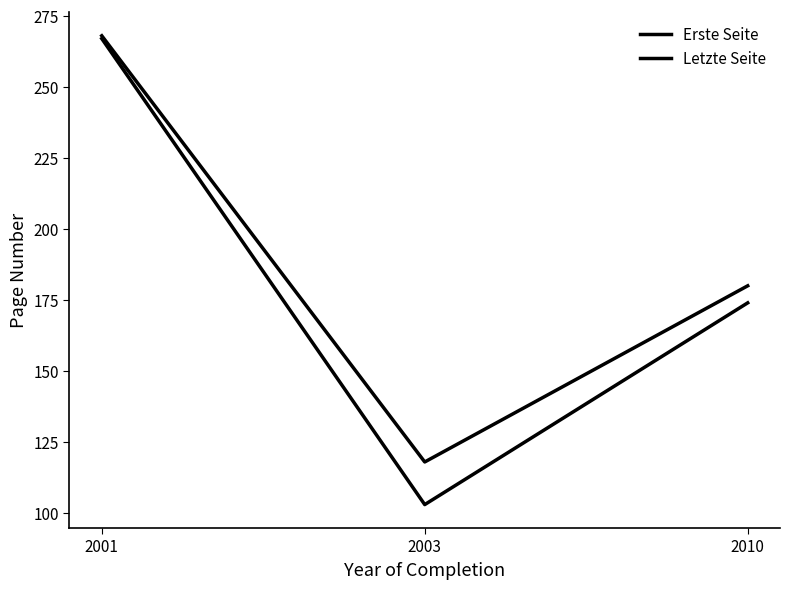

What is the highest value of the Erste Seite series?

267